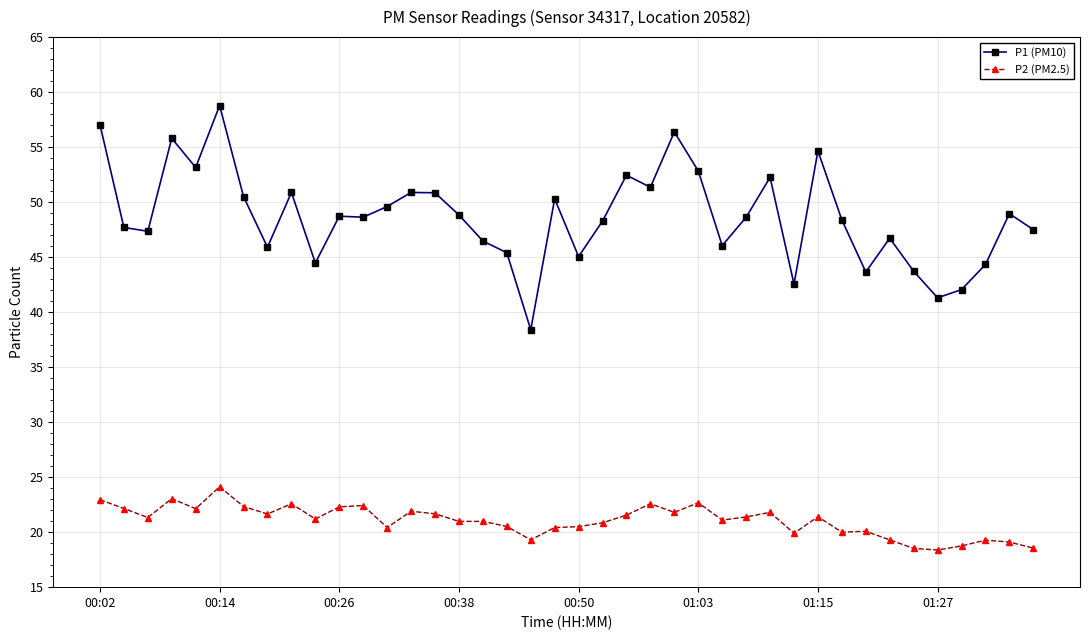

What is the value of the P2 (PM2.5) point at the 20th from the left?

20.4